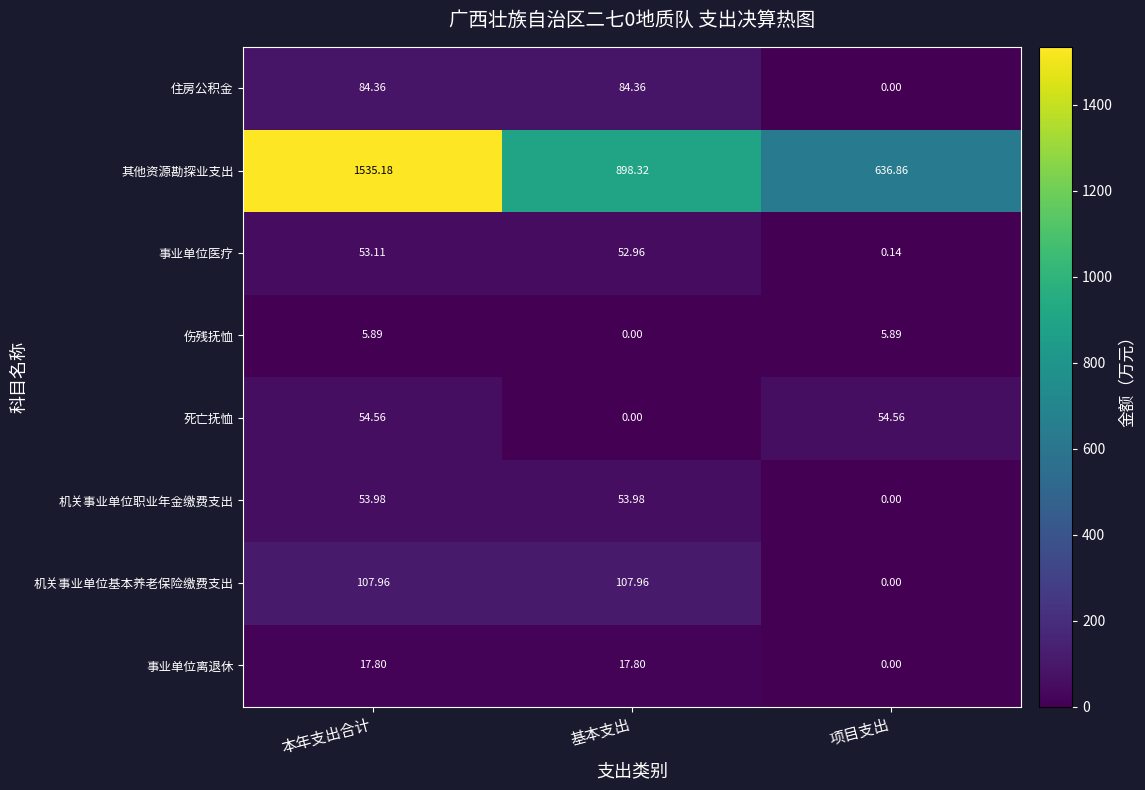

At which category is the sum across all series the highest?

本年支出合计